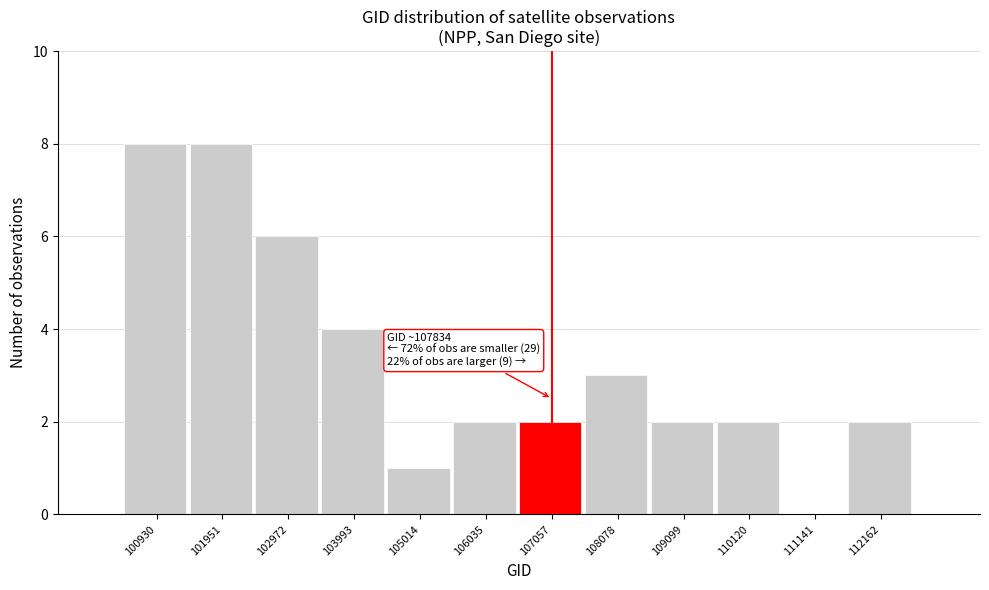

Reading left to right, extract all data points from this chart.

100930=8	101951=8	102972=6	103993=4	105014=1	106035=2	107057=2	108078=3	109099=2	110120=2	111141=0	112162=2